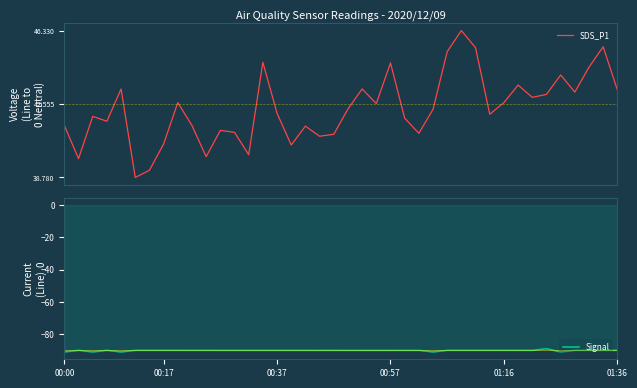

Where is the first local minimum for SDS_P1?

00:02